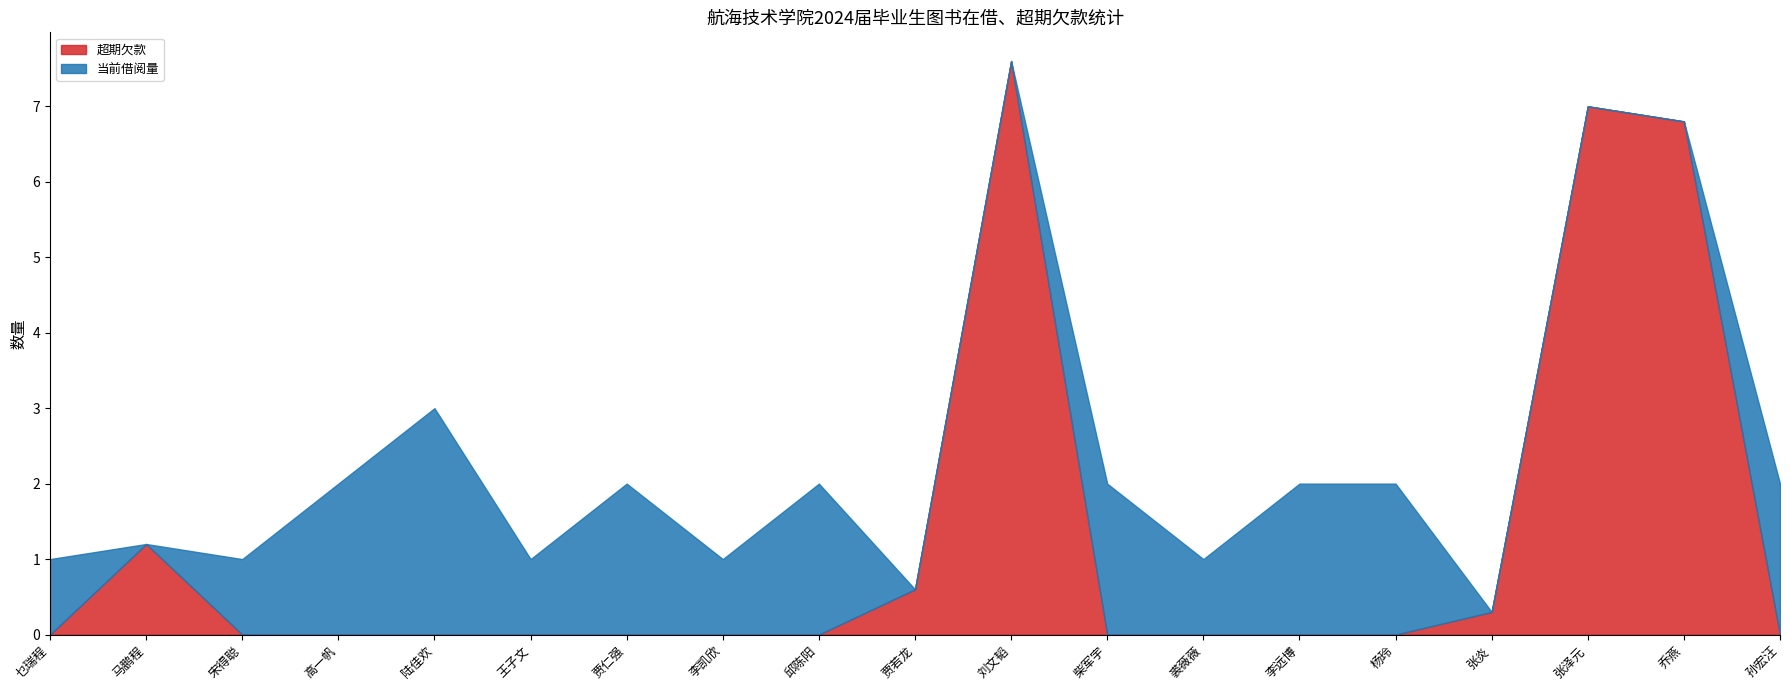

What is the greatest value displayed?

7.6